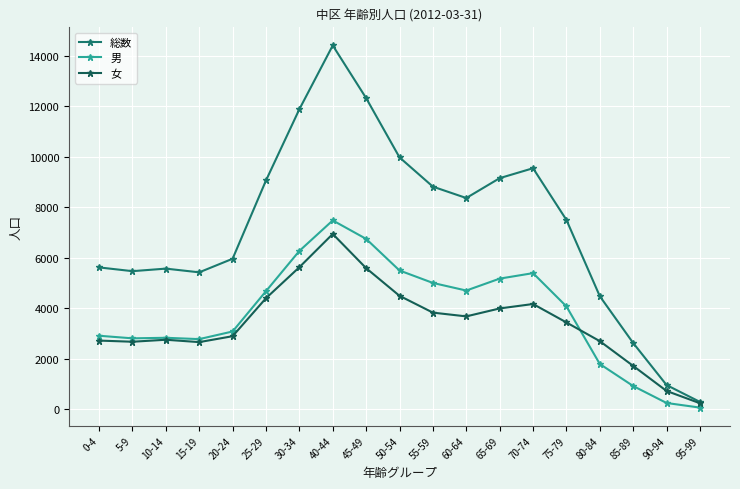

Which series has the largest total across all categories?

総数